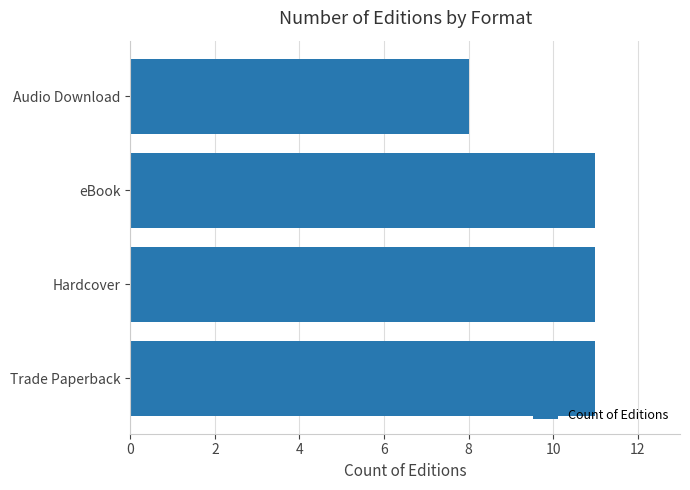

True or false: the data shows 11 at Trade Paperback.

True